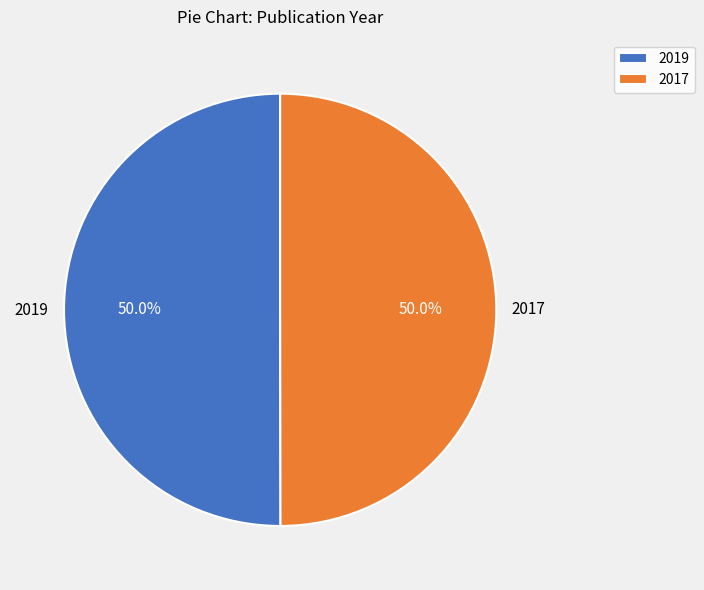

Combined, do 2017 and 2019 account for over 50%?

Yes